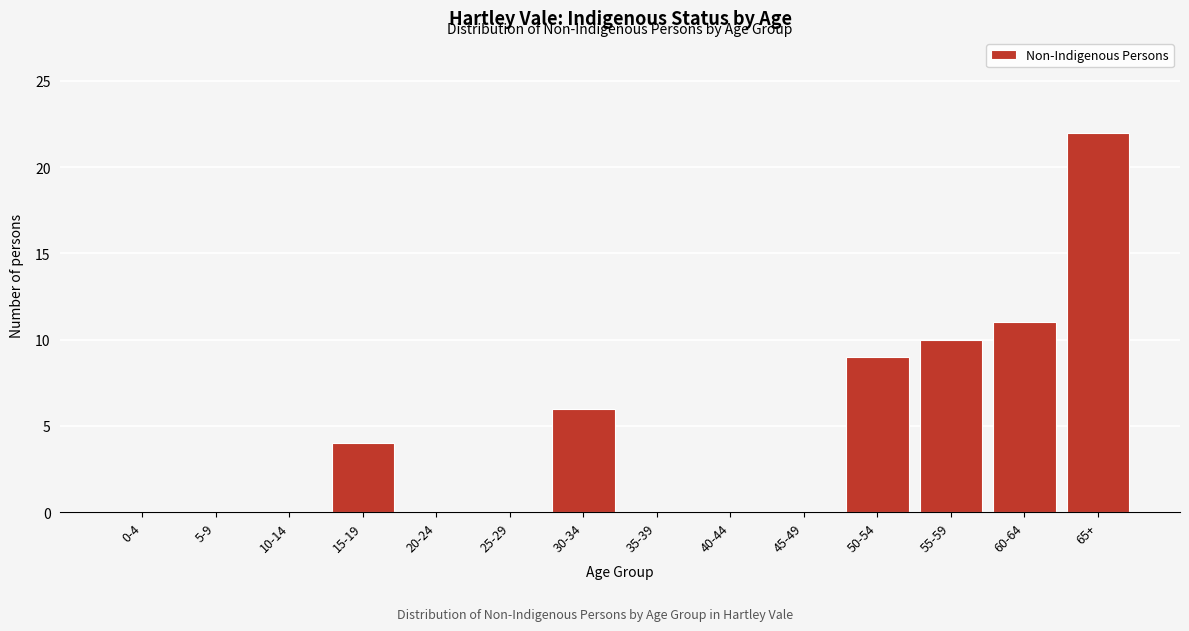

Reading left to right, what are all the values shown in this chart?

0-4=0	5-9=0	10-14=0	15-19=4	20-24=0	25-29=0	30-34=6	35-39=0	40-44=0	45-49=0	50-54=9	55-59=10	60-64=11	65+=22